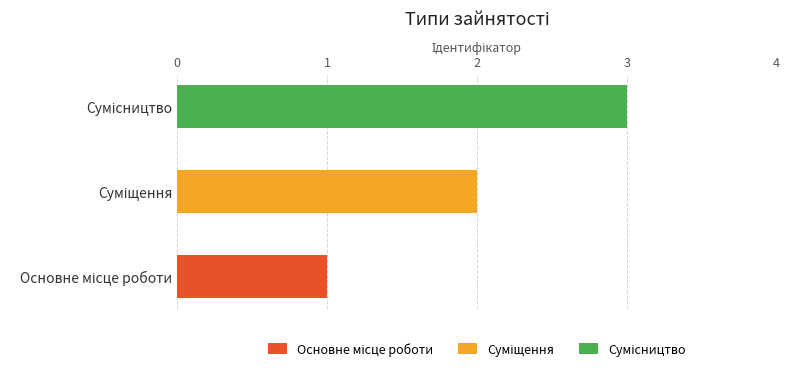

Approximately how many times larger is the value at Суміщення compared to Сумісництво?

0.7